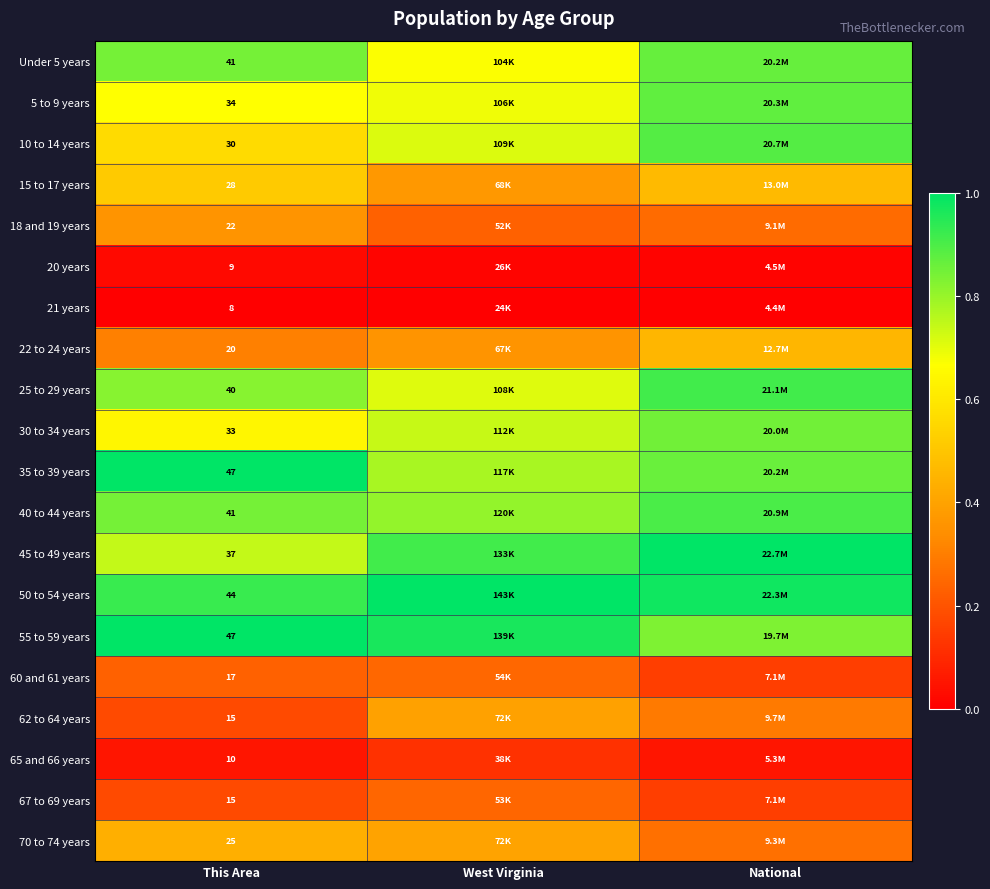

What is the spread (max minus min) of values at West Virginia?

1.0